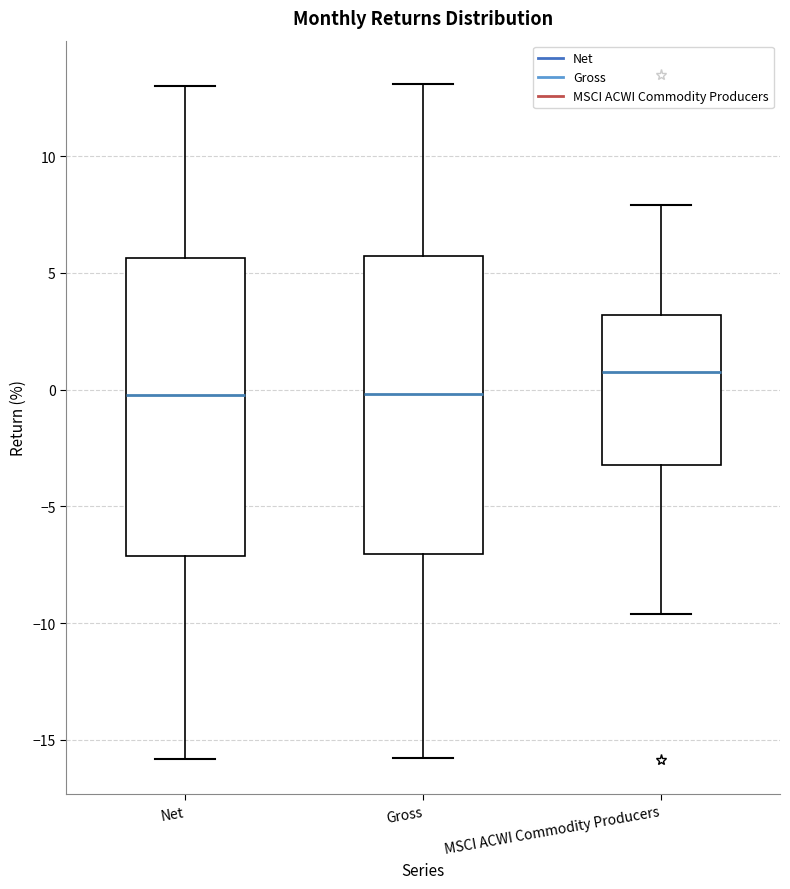

Where is the upper edge of the box for Net on the y-axis? The values are not printed on the chart, so give them approximately, as read against the axis.

5.5